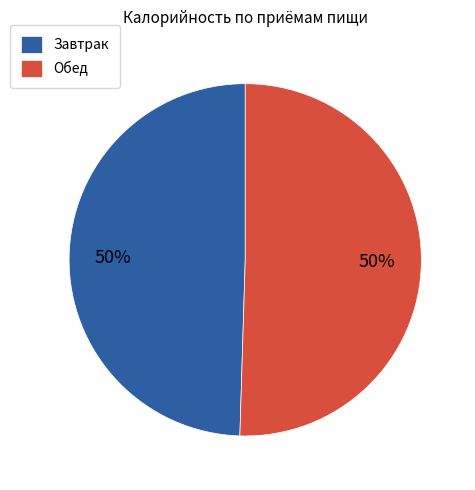

Is it true that Завтрак is 55% of the pie?

False